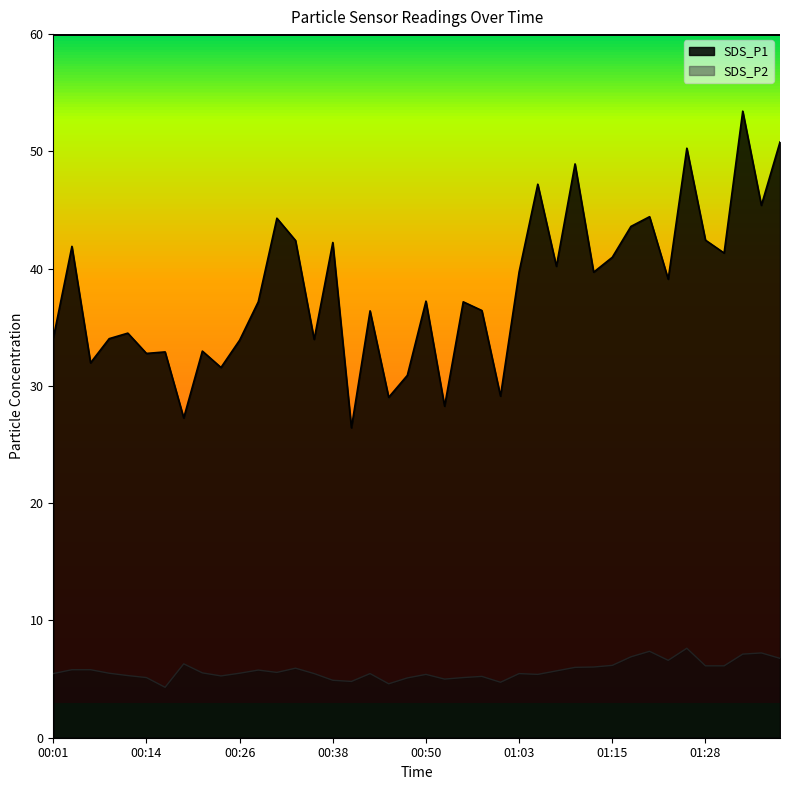

Where is the first local maximum for SDS_P1?

00:04